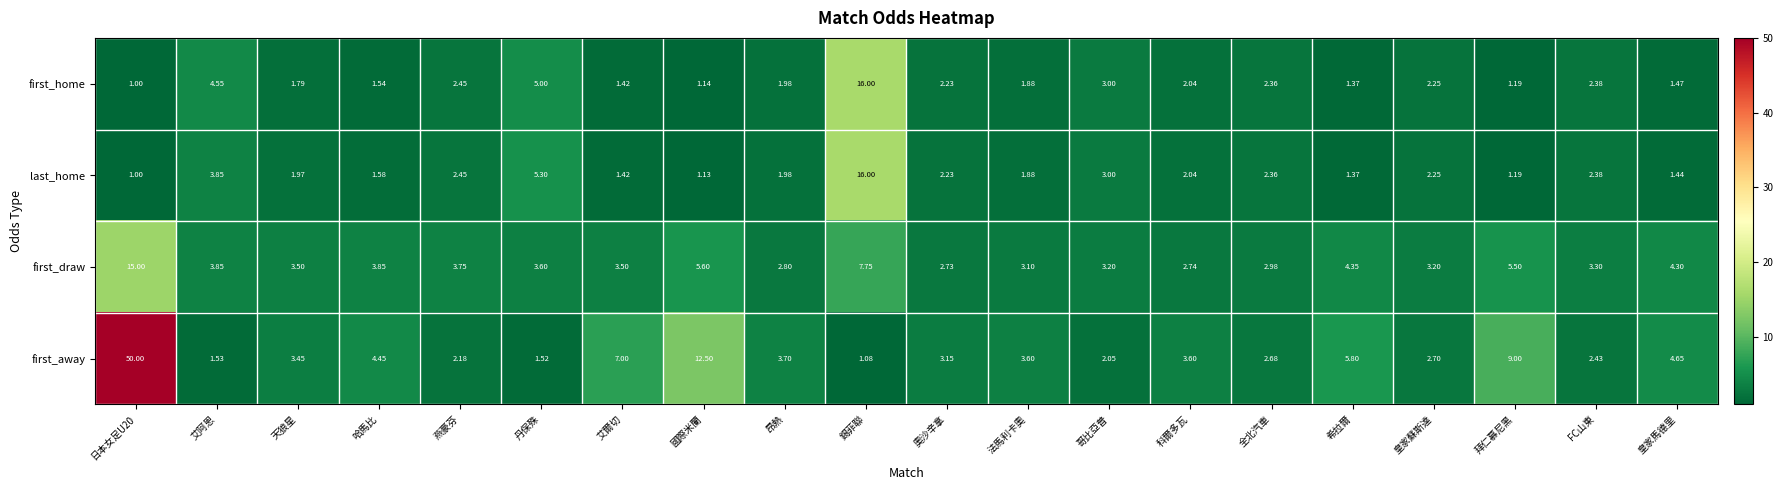

What is the total value across all series at 全北汽車?

10.4